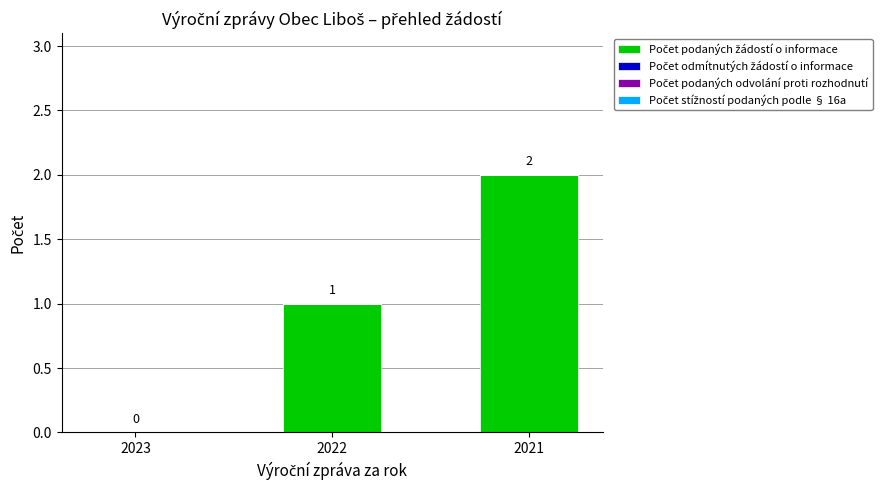

Where is the data nearest to the value 1?

2022